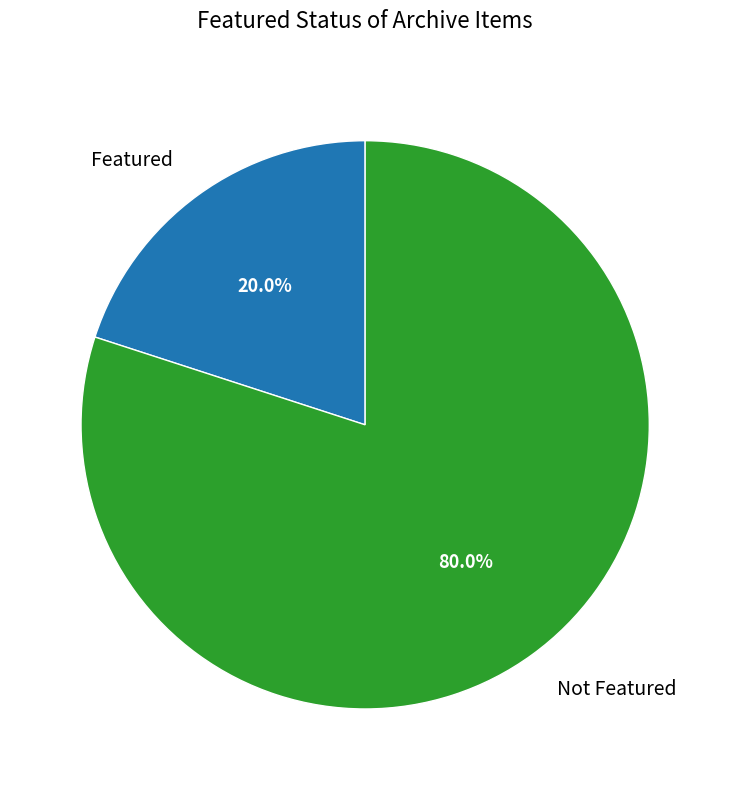

Which slice is the smallest?

Featured